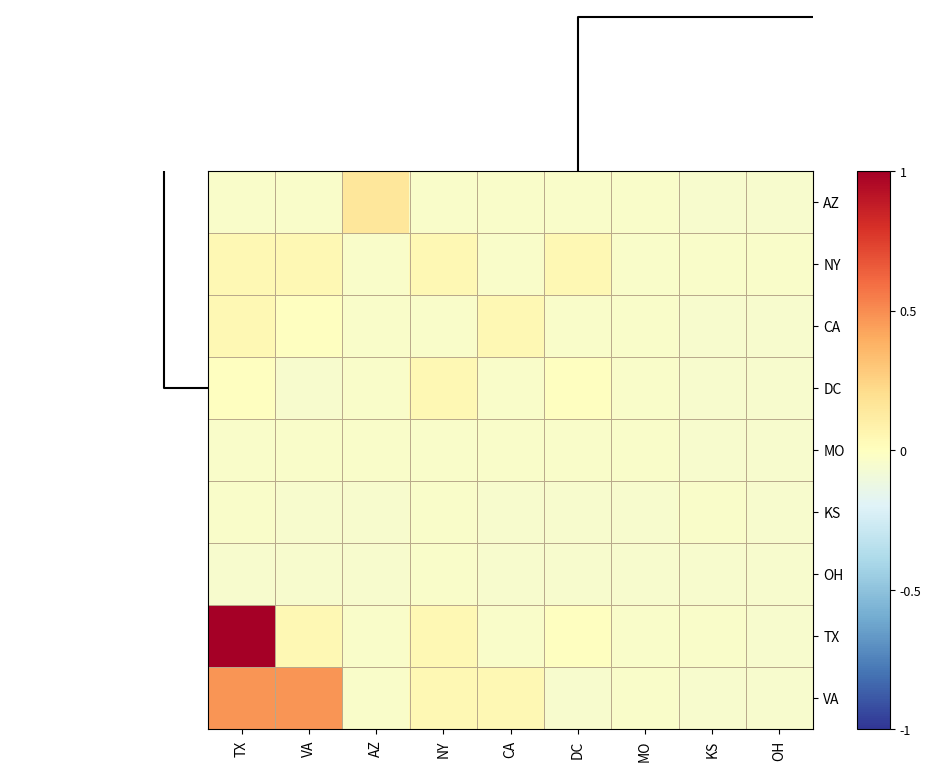

Reading left to right, transcribe all the data shown in this chart.

AZ: TX=-0.0	VA=-0.0	AZ=0.2	NY=-0.0	CA=-0.0	DC=-0.0	MO=-0.0	KS=-0.0	OH=-0.0
NY: TX=0.0	VA=0.0	AZ=-0.0	NY=0.0	CA=-0.0	DC=0.0	MO=-0.0	KS=-0.0	OH=-0.0
CA: TX=0.0	VA=-0.0	AZ=-0.0	NY=-0.0	CA=0.0	DC=-0.0	MO=-0.0	KS=-0.0	OH=-0.0
DC: TX=-0.0	VA=-0.0	AZ=-0.0	NY=0.0	CA=-0.0	DC=-0.0	MO=-0.0	KS=-0.0	OH=-0.0
MO: TX=-0.0	VA=-0.0	AZ=-0.0	NY=-0.0	CA=-0.0	DC=-0.0	MO=-0.0	KS=-0.0	OH=-0.0
KS: TX=-0.0	VA=-0.0	AZ=-0.0	NY=-0.0	CA=-0.0	DC=-0.0	MO=-0.0	KS=-0.0	OH=-0.0
OH: TX=-0.0	VA=-0.0	AZ=-0.0	NY=-0.0	CA=-0.0	DC=-0.0	MO=-0.0	KS=-0.0	OH=-0.0
TX: TX=1.0	VA=0.0	AZ=-0.0	NY=0.0	CA=-0.0	DC=-0.0	MO=-0.0	KS=-0.0	OH=-0.0
VA: TX=0.5	VA=0.5	AZ=-0.0	NY=0.0	CA=0.0	DC=-0.0	MO=-0.0	KS=-0.0	OH=-0.0